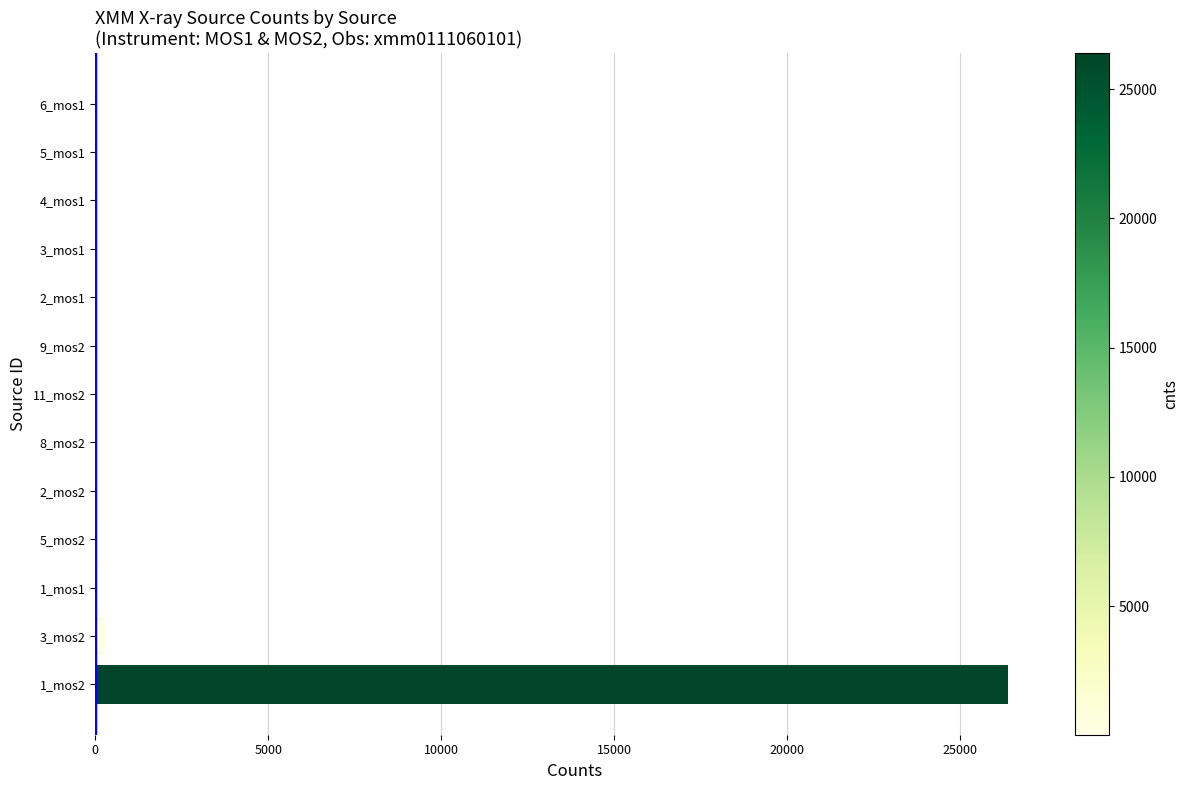

The value at 1_mos2 is 14748.1. True or false?

False